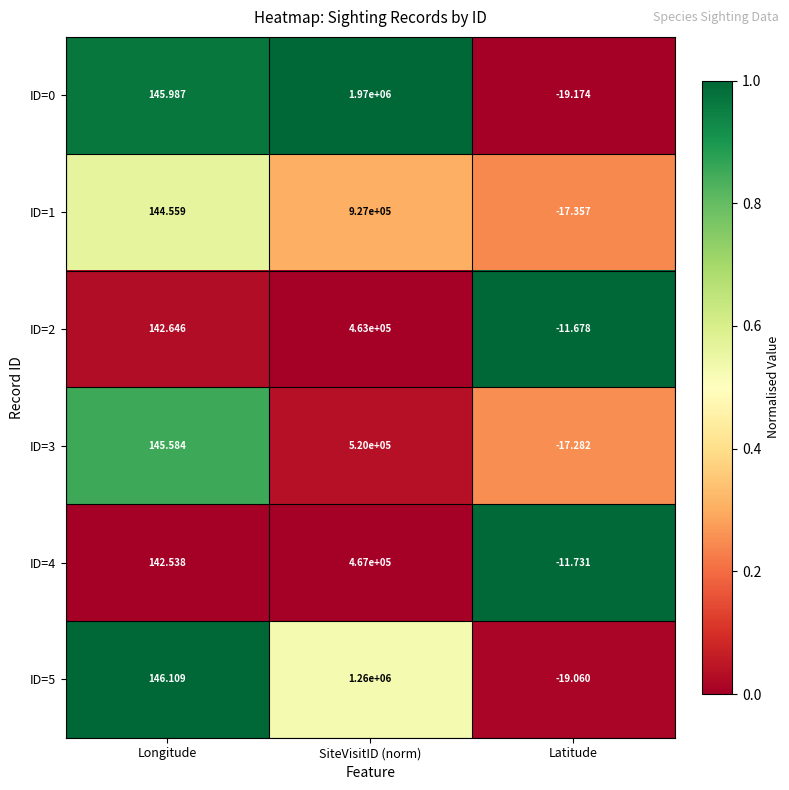

At which label does ID=3 first exceed 145?

Longitude